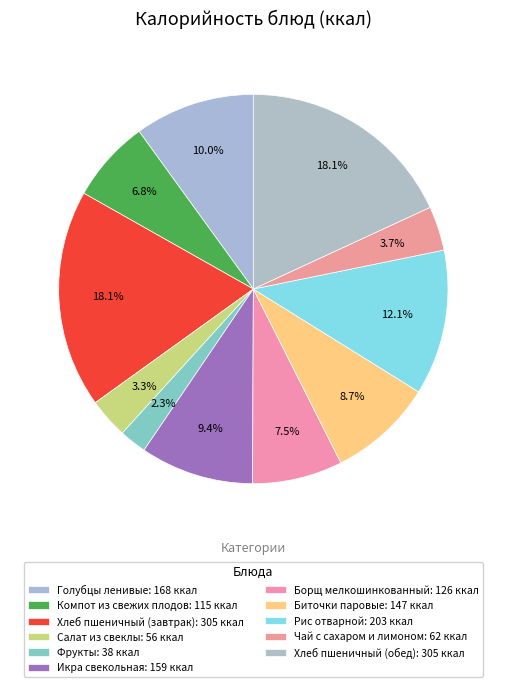

Count the number of slices in the pie.

11